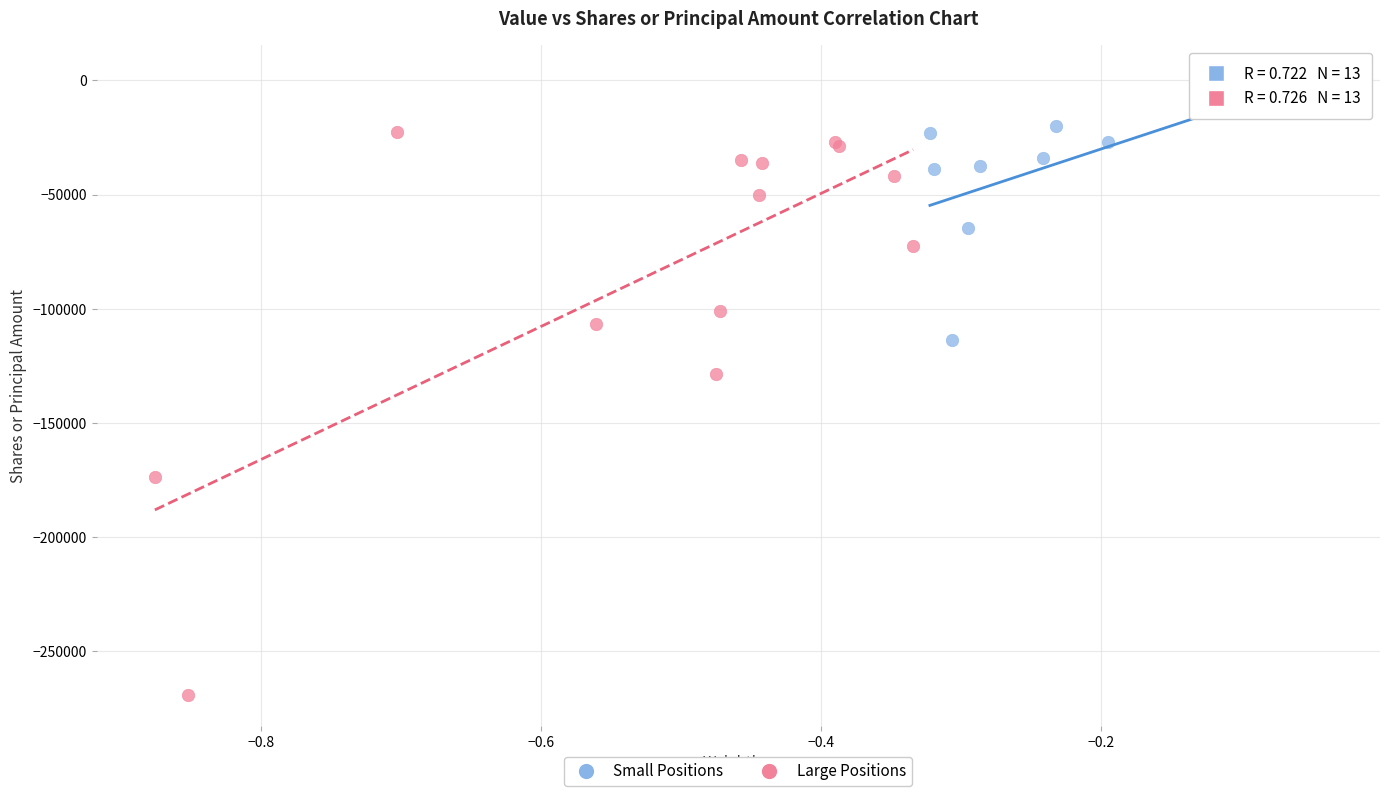

Which series has the largest Y range (max minus min)?

Large Positions